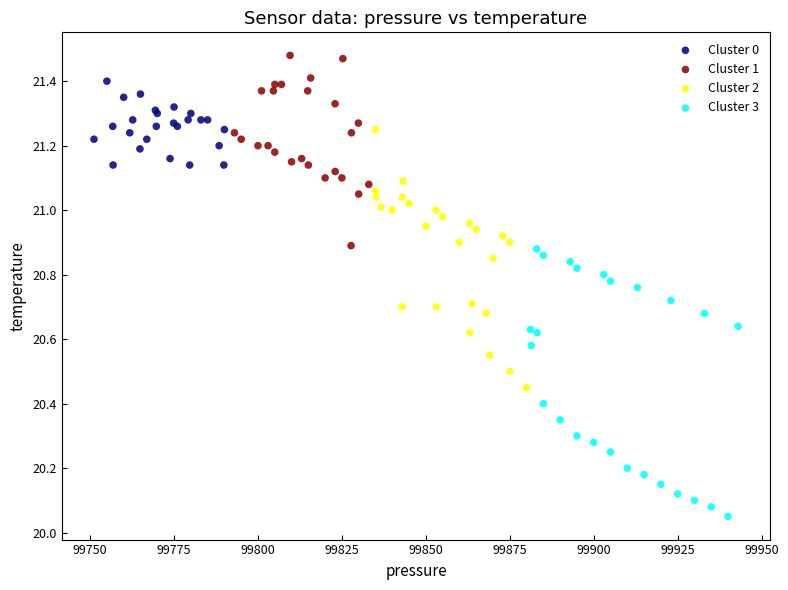

Which series has the largest Y range (max minus min)?

Cluster 3